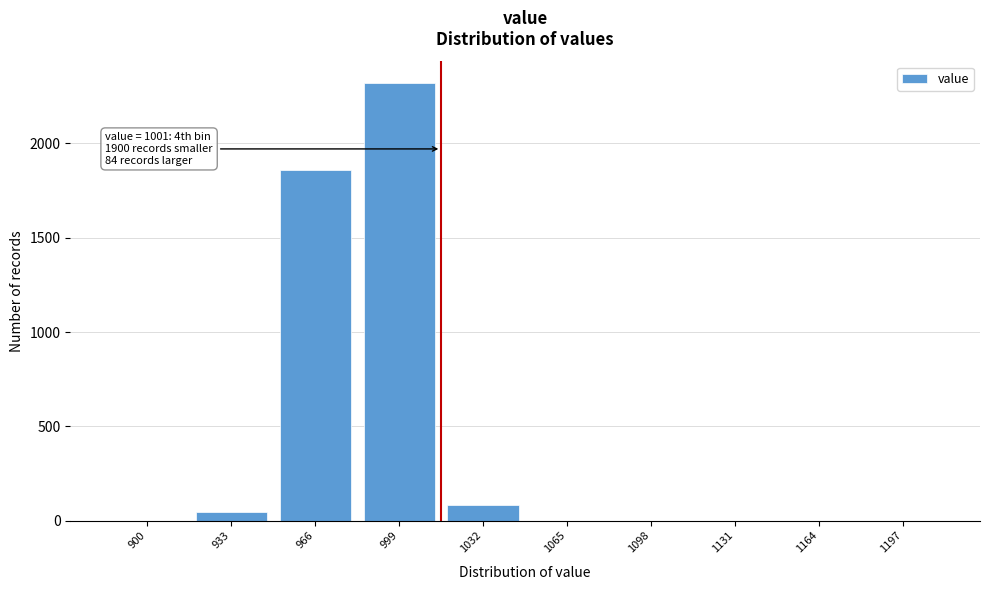

Reading left to right, what are all the values shown in this chart?

900=0	933=43	966=1857	999=2319	1032=84	1065=0	1098=0	1131=0	1164=0	1197=0